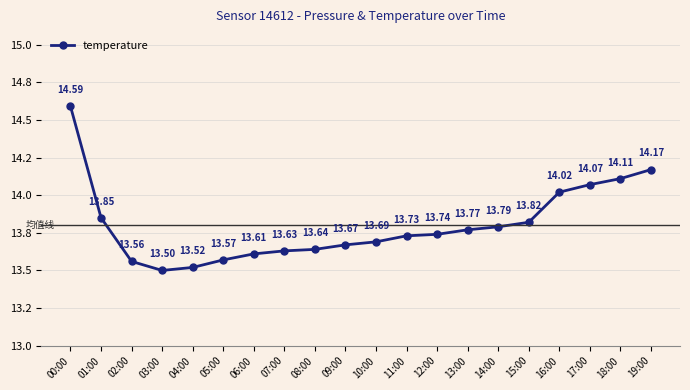

At which label is the value closest to 14?

16:00